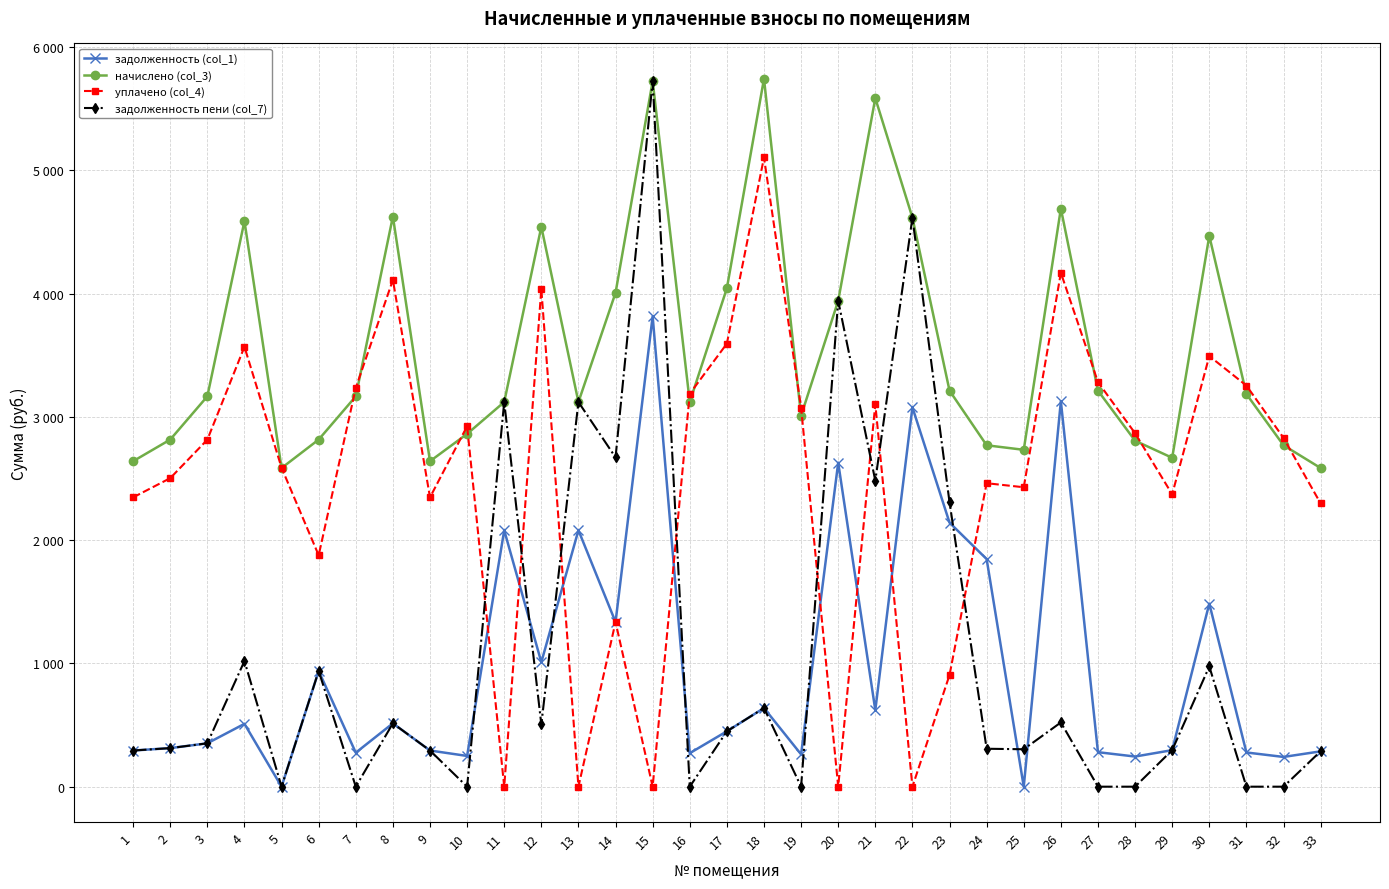

What is the sum of the задолженность (col_1) values at 6 and 30?

2424.3